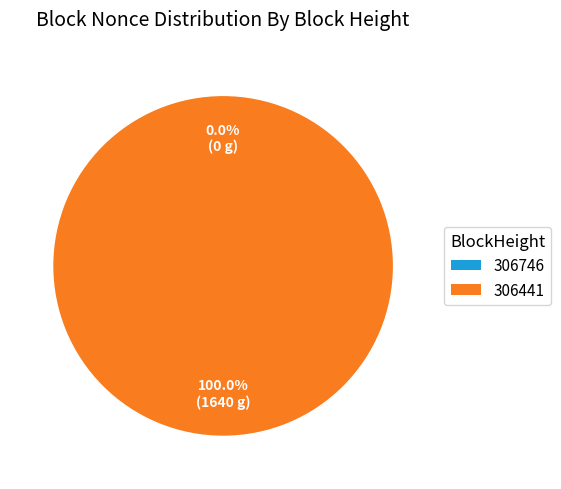

How many slices are in this pie chart?

2